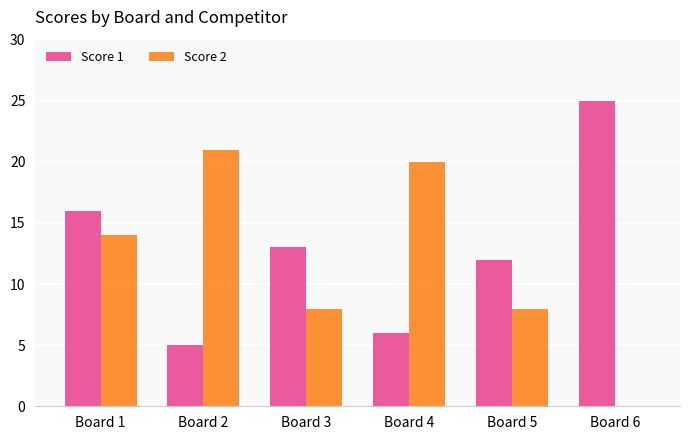

Between Board 3 and Board 6, which series saw the biggest shift?

Score 1